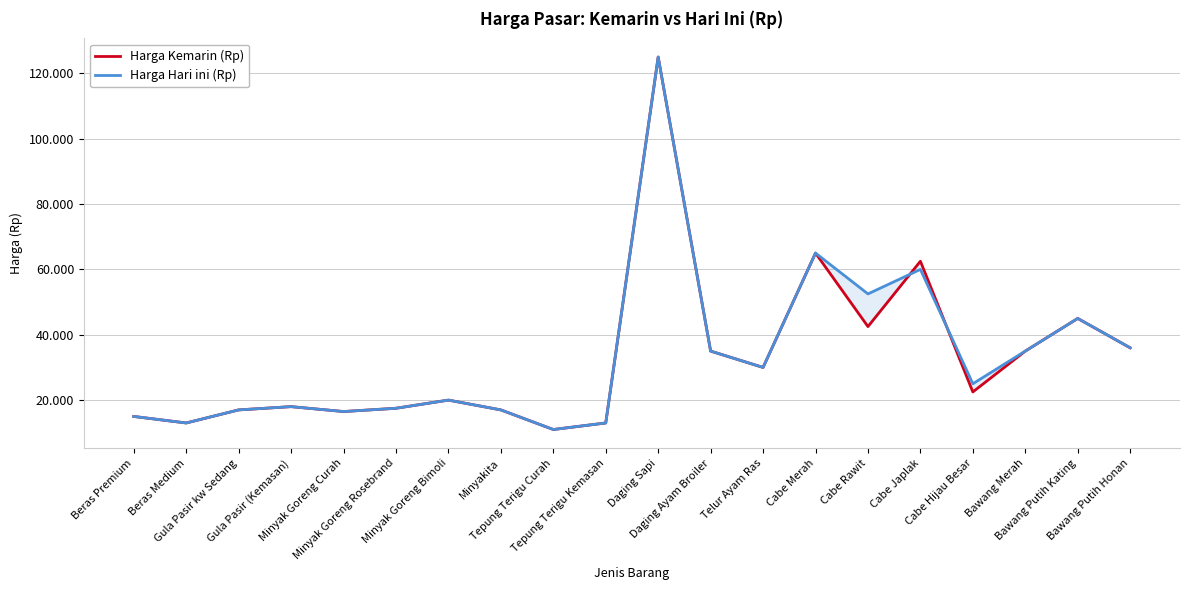

At which category does Harga Hari ini (Rp) reach its first local peak?

Gula Pasir (Kemasan)